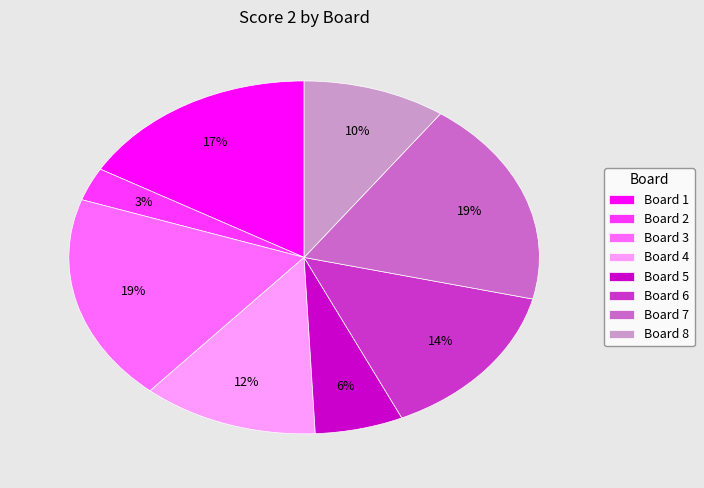

Do Board 6 and Board 8 together represent more than half of the pie?

No